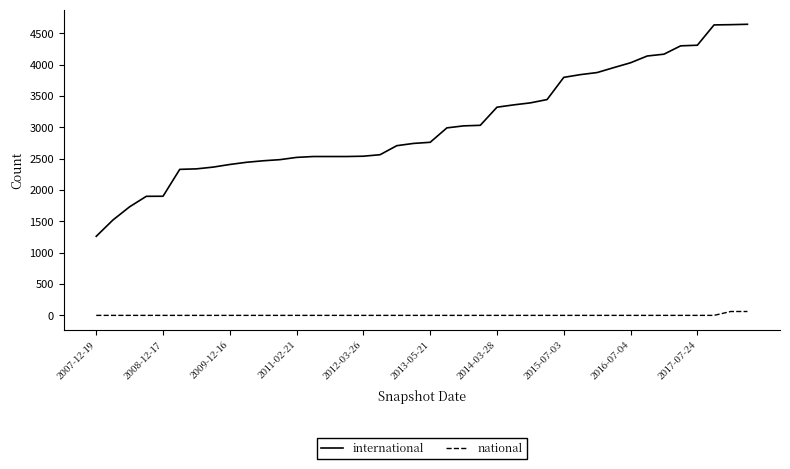

How many lines are shown in the chart?

2